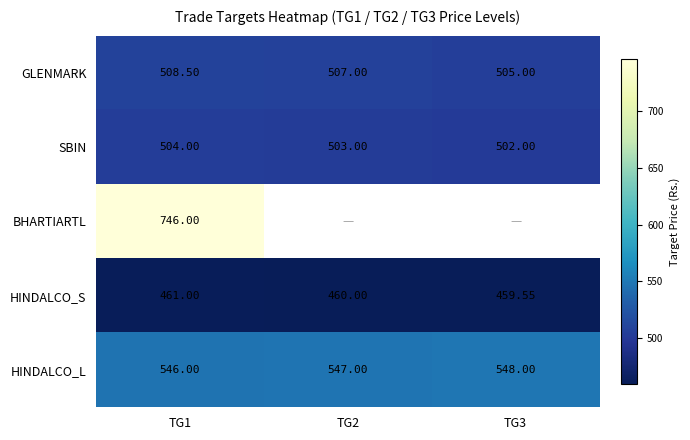

What is the sum of all HINDALCO_L values?

1641.0